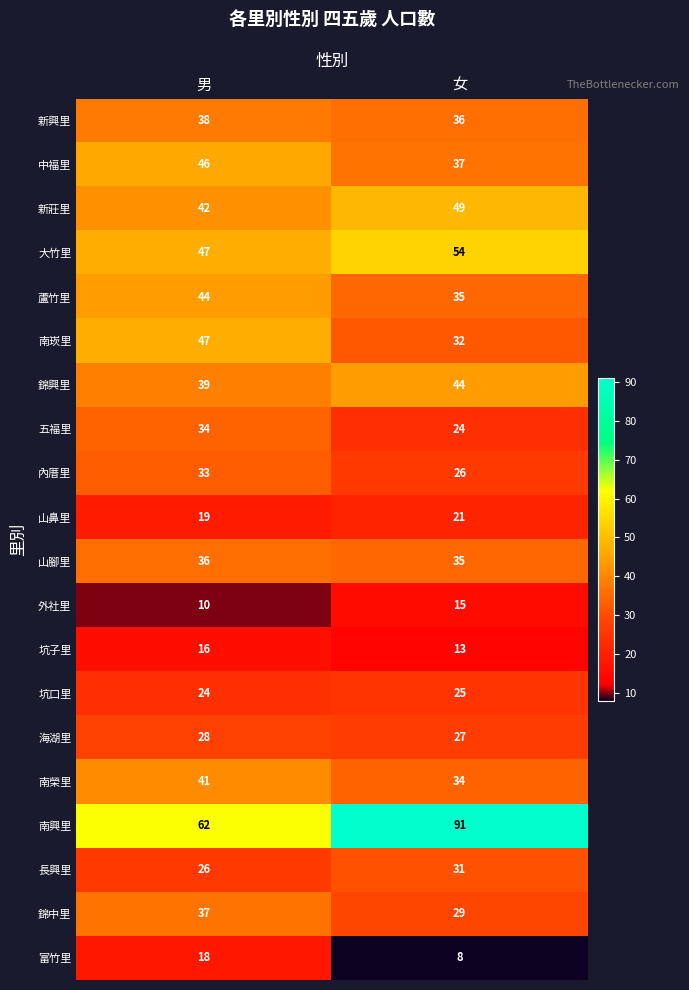

How many data points does each series have?

2